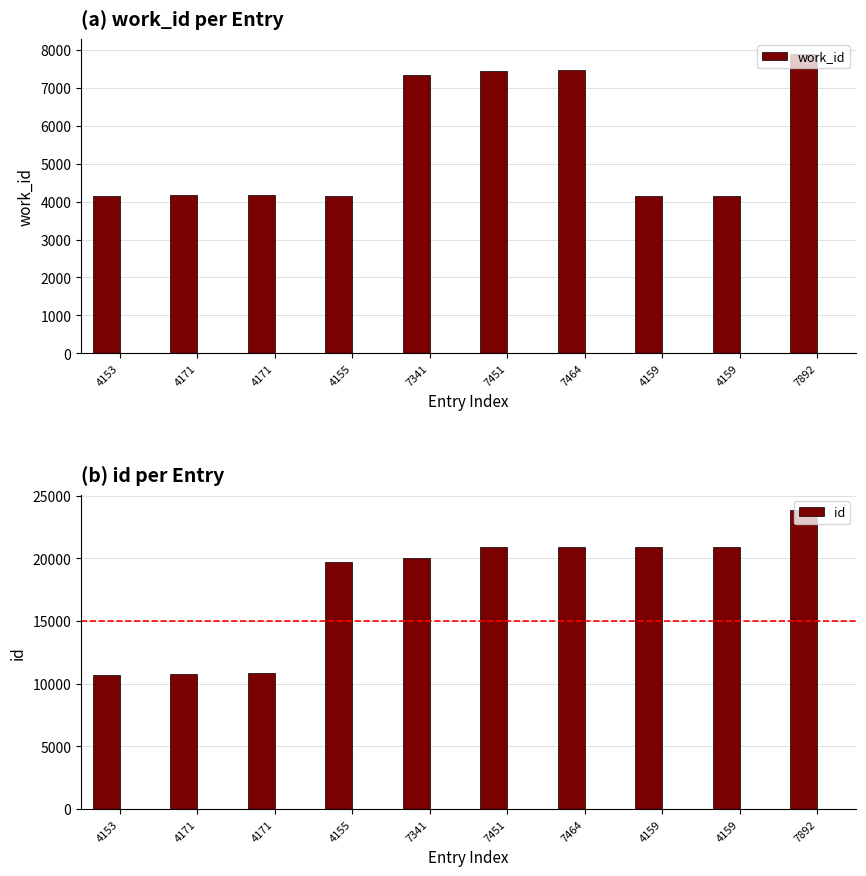

Which category has the highest value across all series?

7892